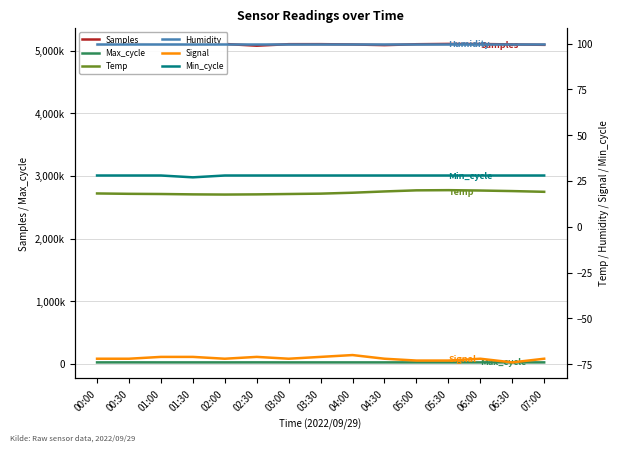

True or false: Temp and Signal cross at least once.

False